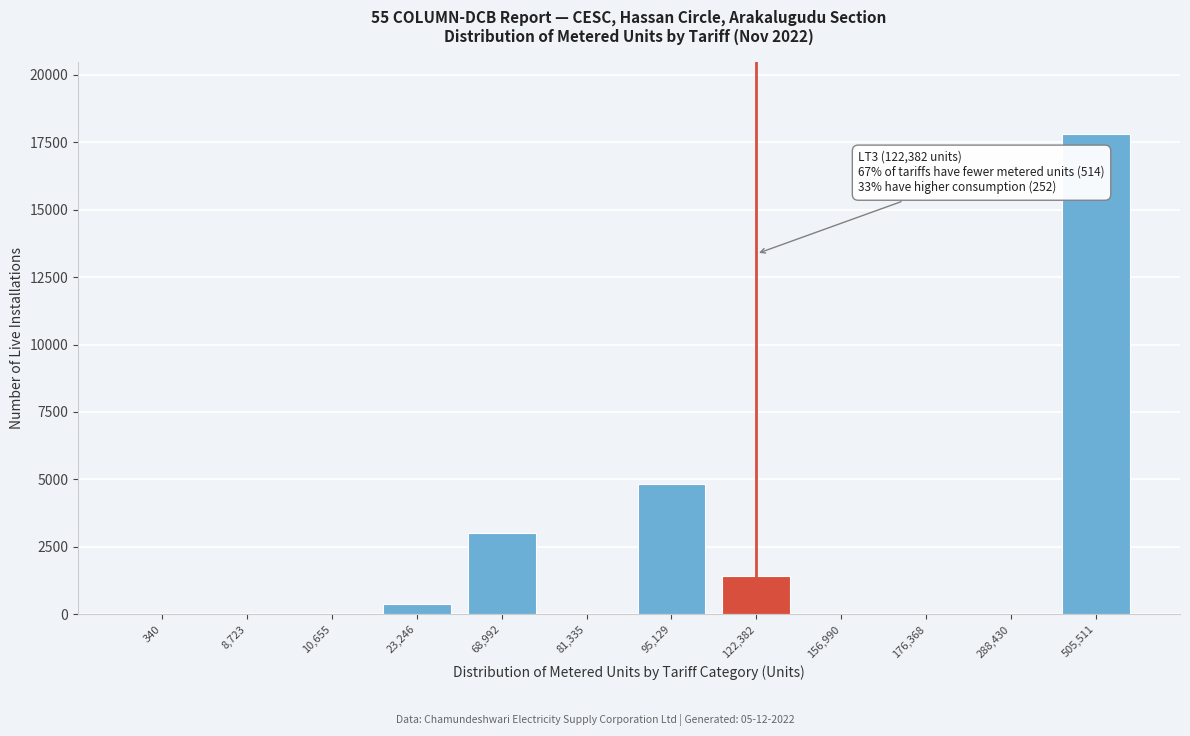

Which label corresponds to the largest value in the chart?

505,511